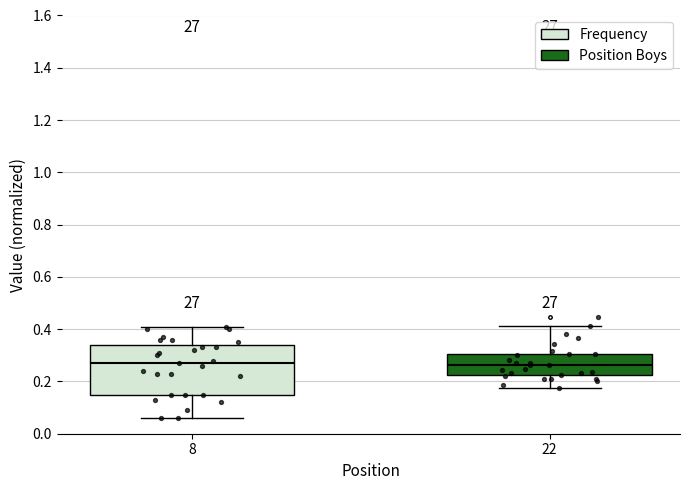

Reading left to right, read every box against the y-axis: the position of its median line, the range the box covers, and the ends of its whiskers. The values are not printed on the chart, so give them approximately, as read against the axis.

8: median 0.28, box 0.16 to 0.34, whiskers 0.06 to 0.42
22: median 0.26, box 0.22 to 0.30, whiskers 0.18 to 0.42